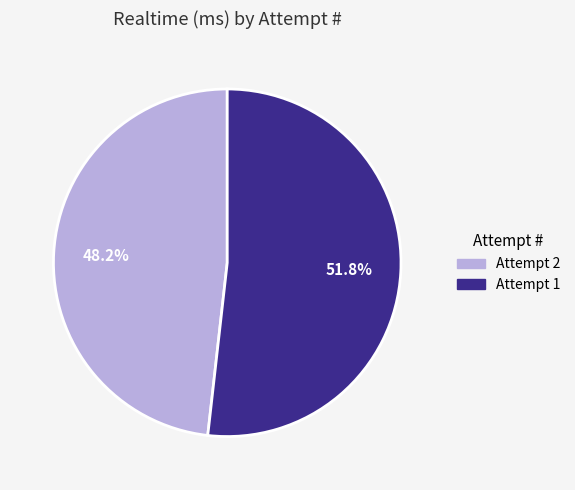

What is the smallest slice in the pie chart?

Attempt 2